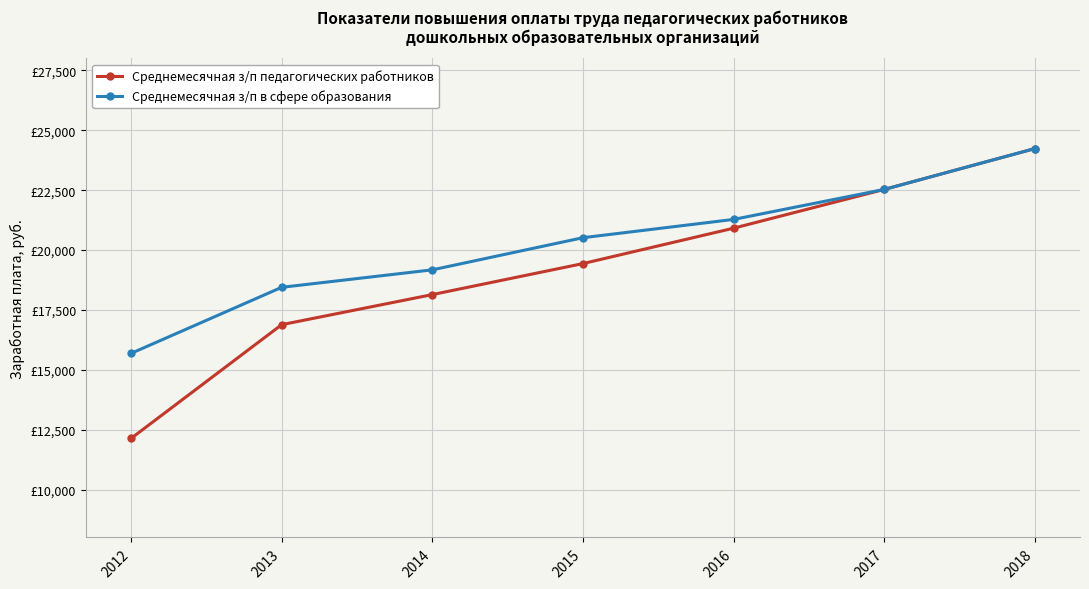

True or false: Среднемесячная з/п в сфере образования has a value of 30615.7 at 2014.

False